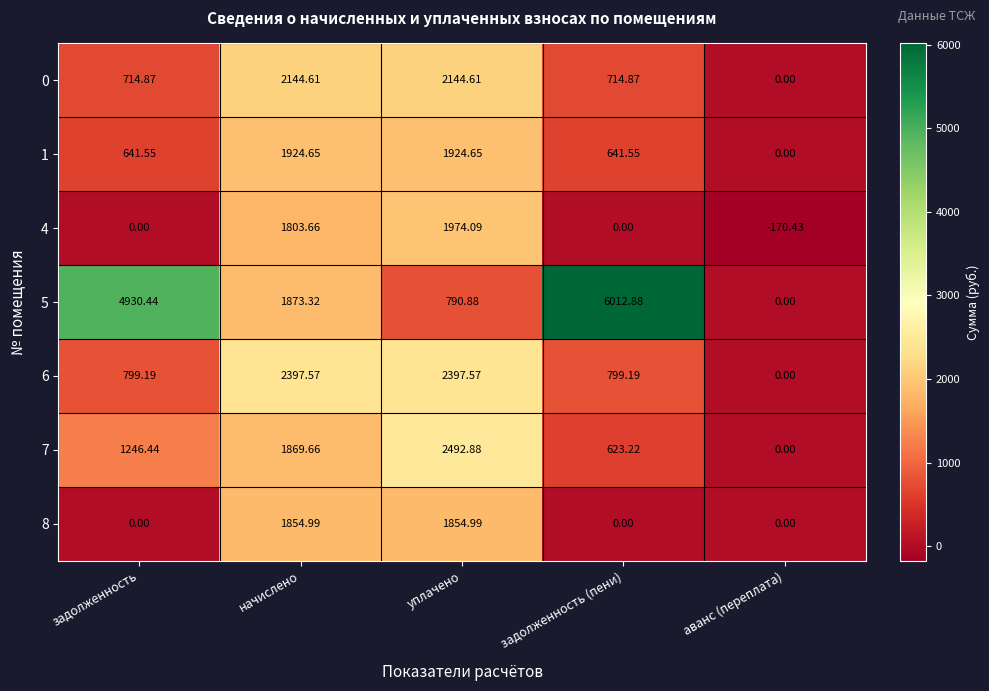

Is the value of 8 at задолженность (пени) greater than the value of 6 at задолженность (пени)?

No